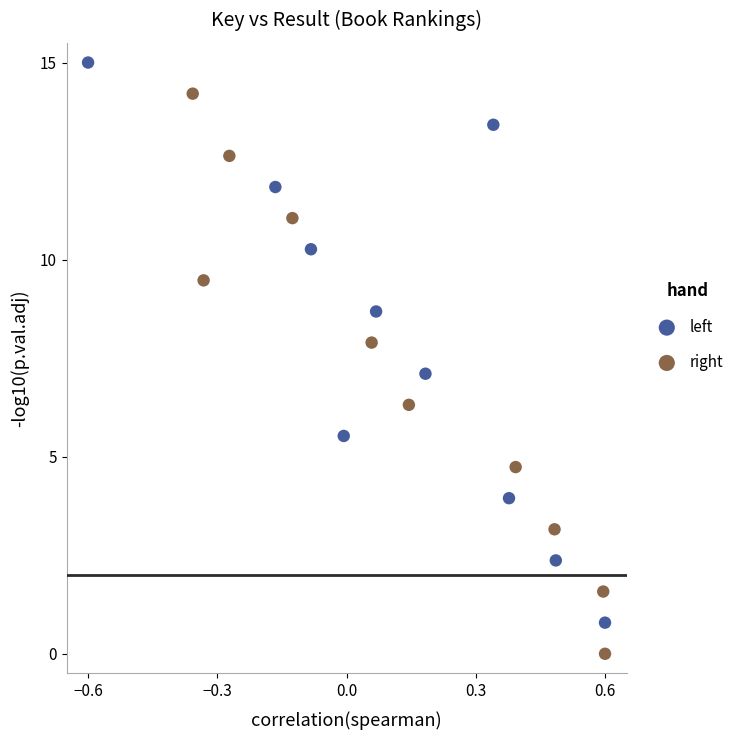

Which series contains the highest Y value?

left